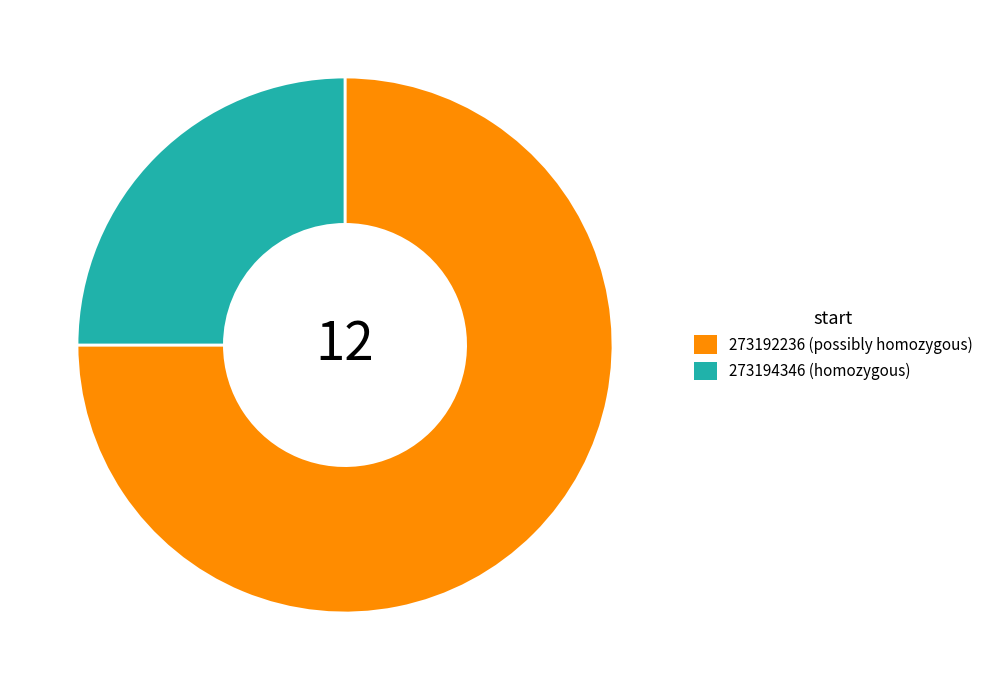

Is the sum of 273194346 (homozygous) and 273192236 (possibly homozygous) greater than half?

Yes